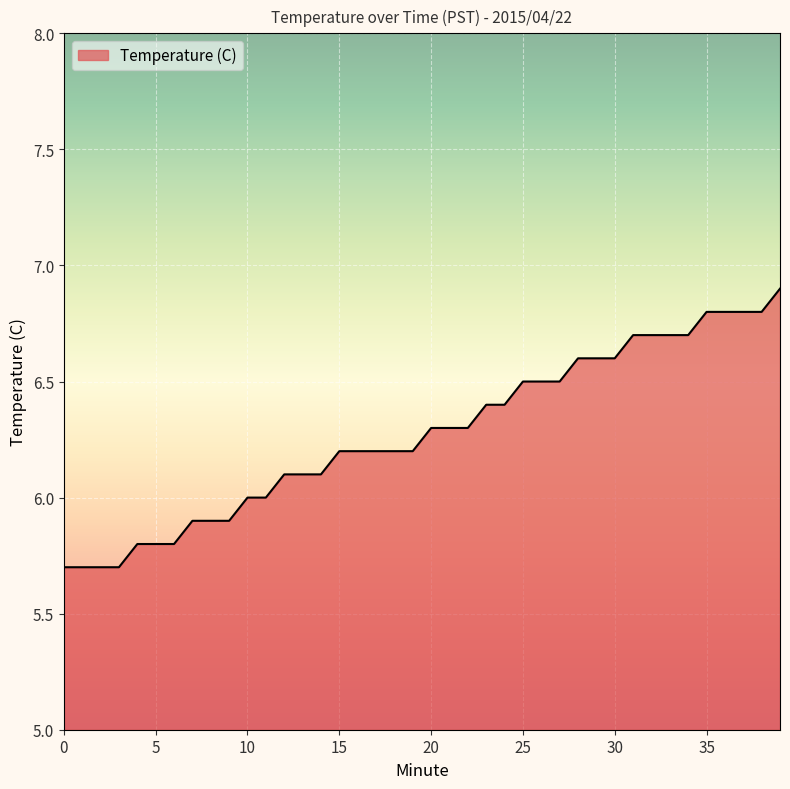

What is the greatest value displayed?

6.9